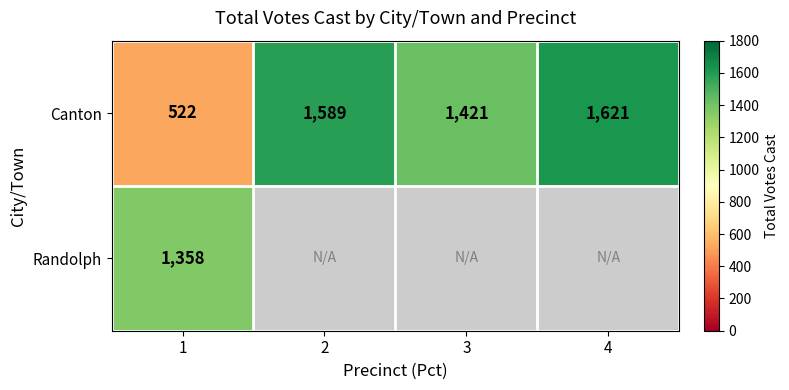

Is the value of Canton at 4 greater than the value of Randolph at 1?

Yes